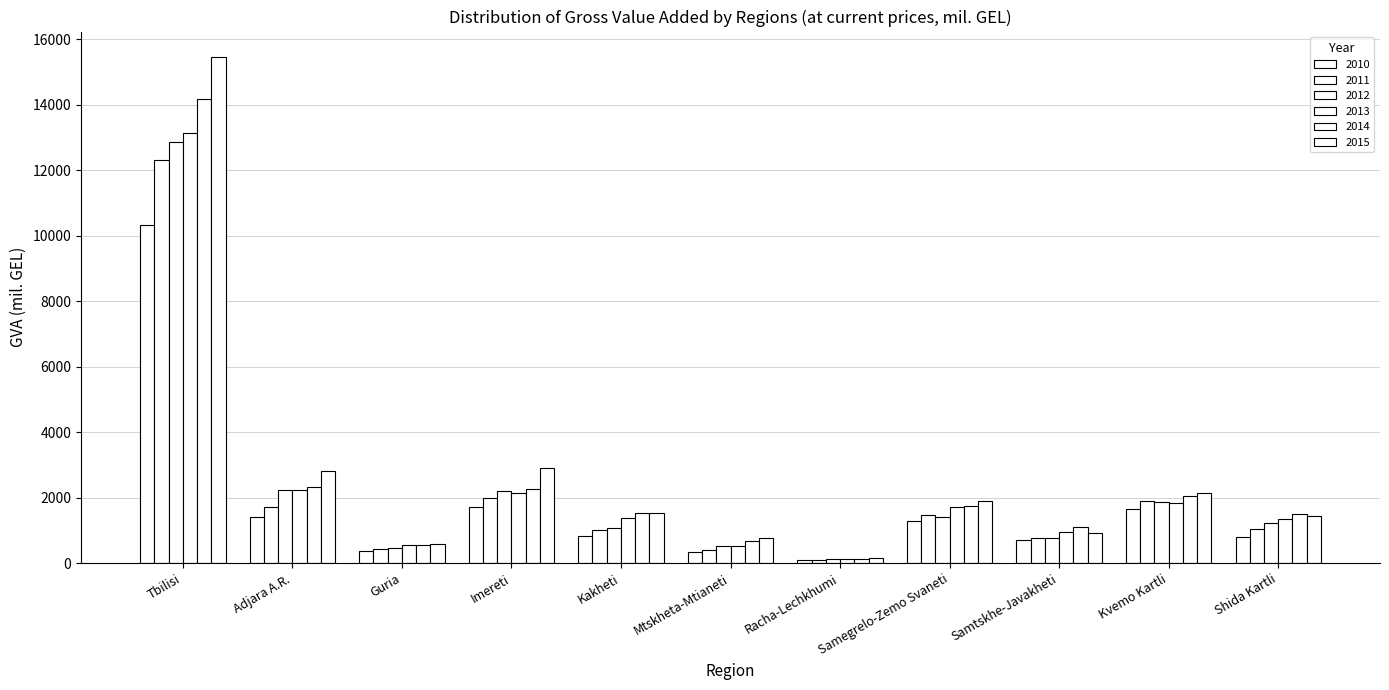

How many data points in 2010 are above 830?

6